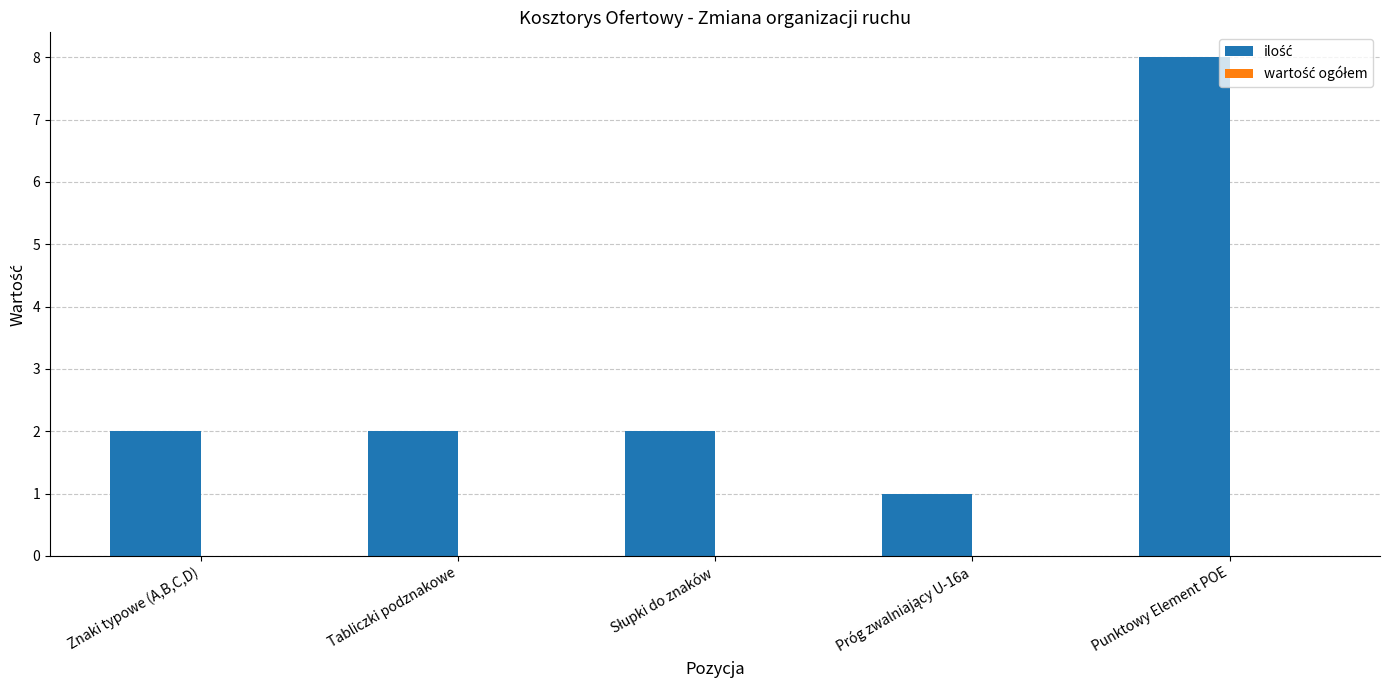

At which category does the chart reach its peak across all series?

Punktowy Element POE